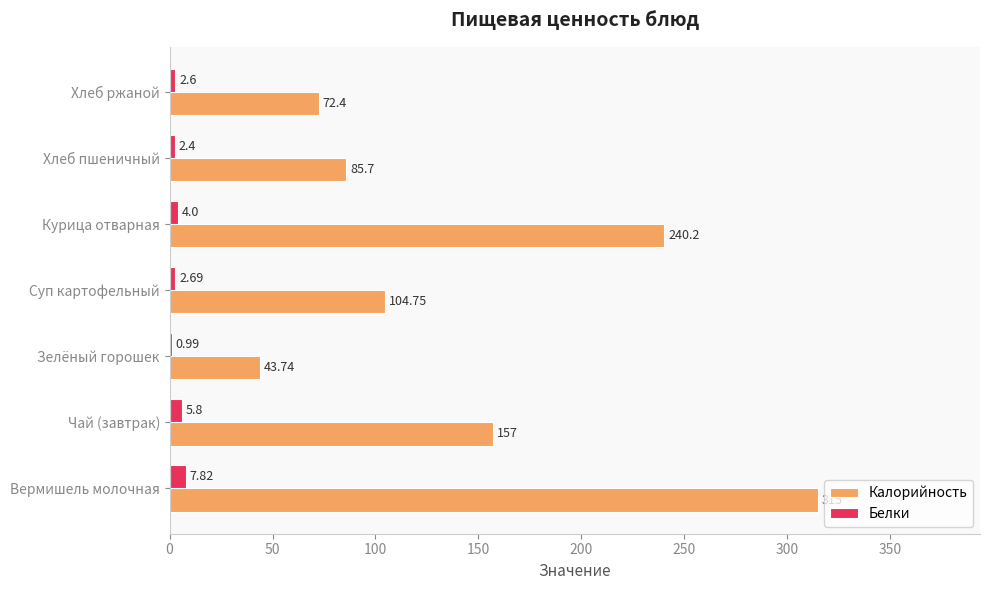

Where is Калорийность nearest to the value 179?

Чай (завтрак)